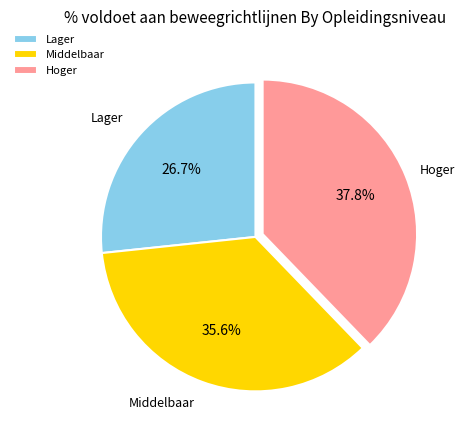

Which slice is the smallest?

Lager